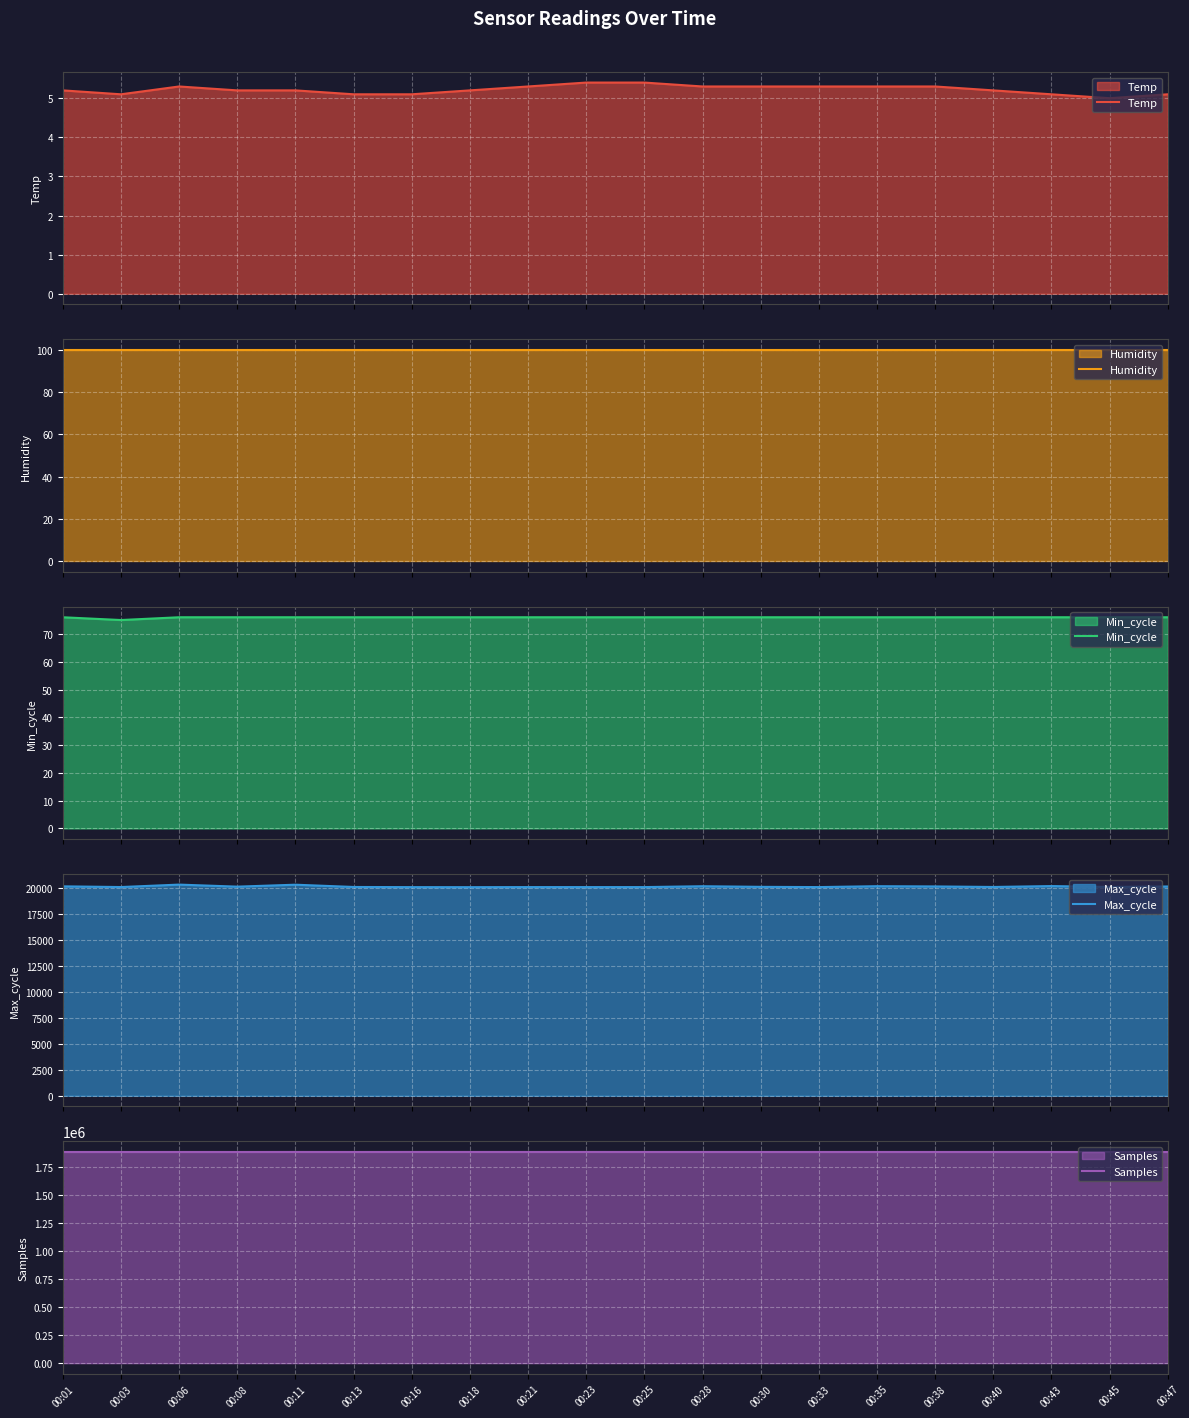

Between 00:38 and 00:01, which is larger?

00:38